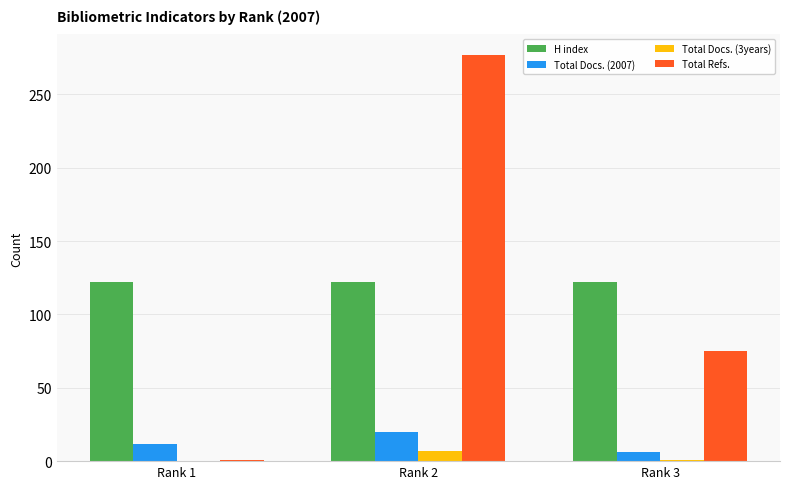

At which category is the sum across all series the highest?

Rank 2